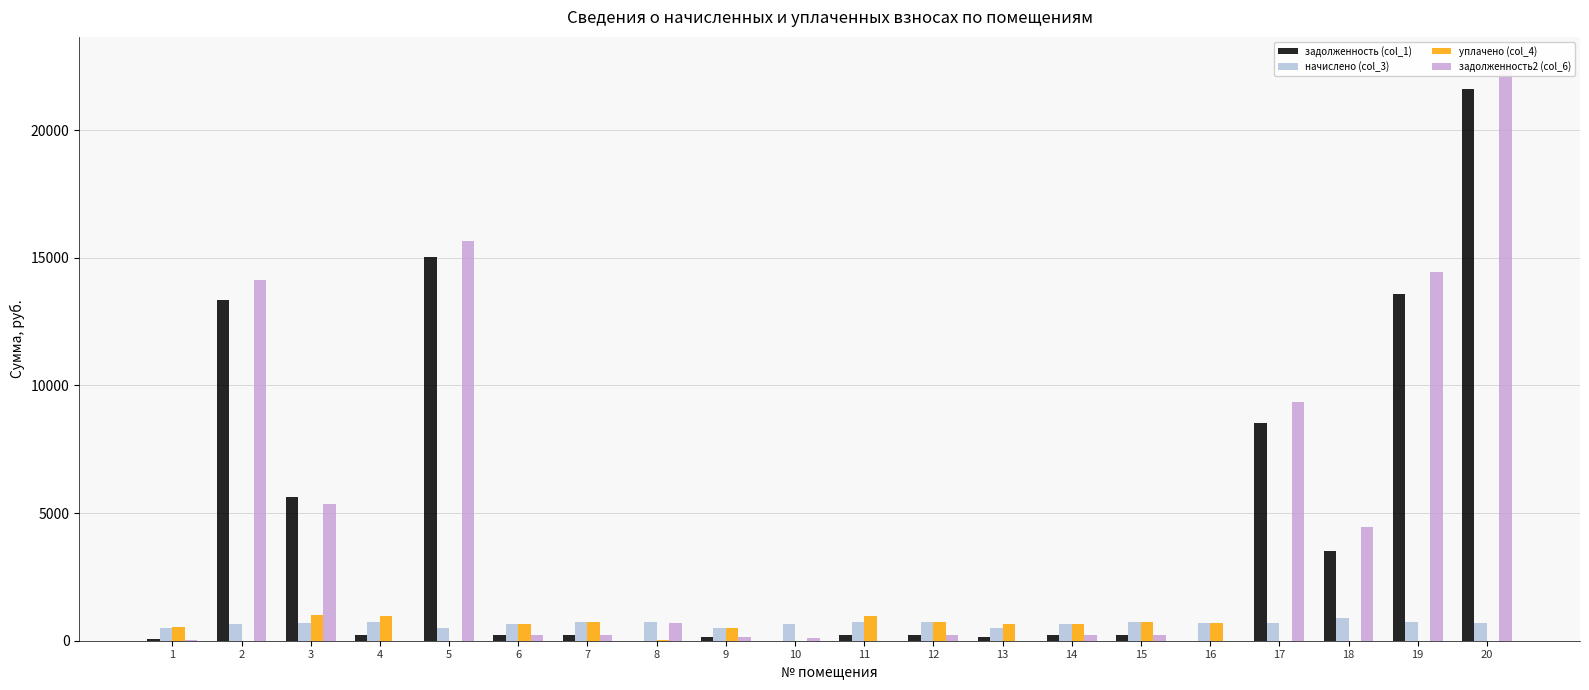

List the labels in order of уплачено (col_4) value, largest first.

3, 11, 4, 15, 12, 7, 16, 6, 14, 13, 1, 9, 8, 2, 5, 10, 17, 18, 19, 20